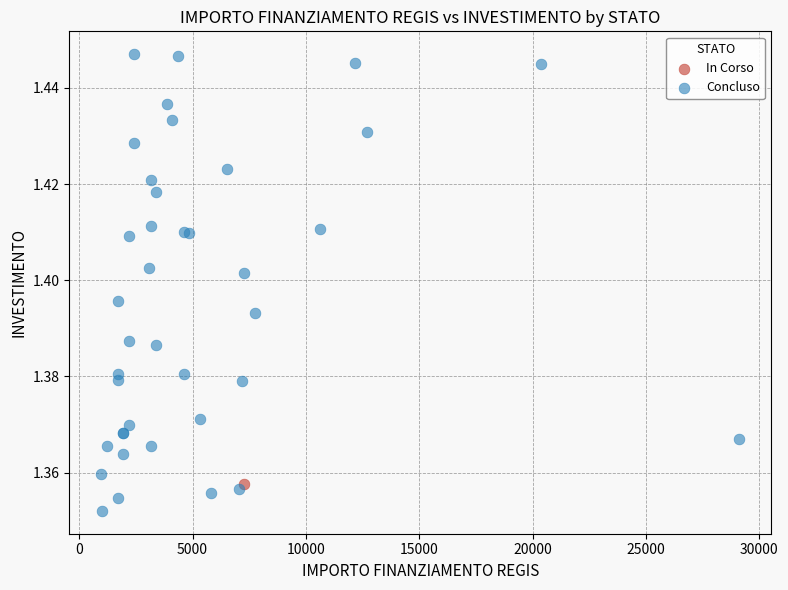

What are all the series names shown in the legend?

In Corso, Concluso